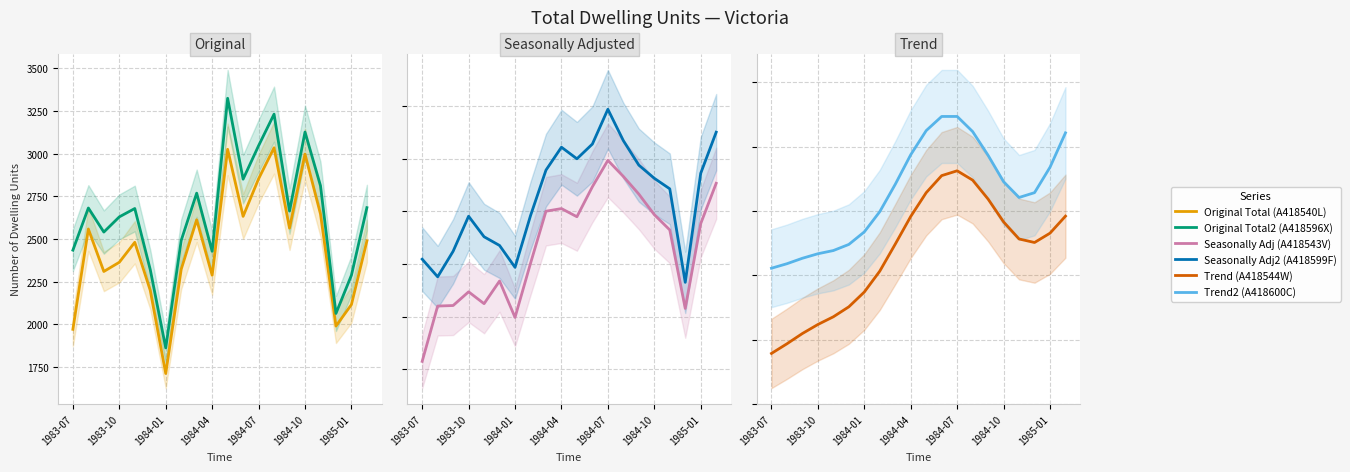

Between which two adjacent categories do Seasonally Adj2 (A418599F) and Original Total (A418540L) first intersect?

1983-07 and 1983-10